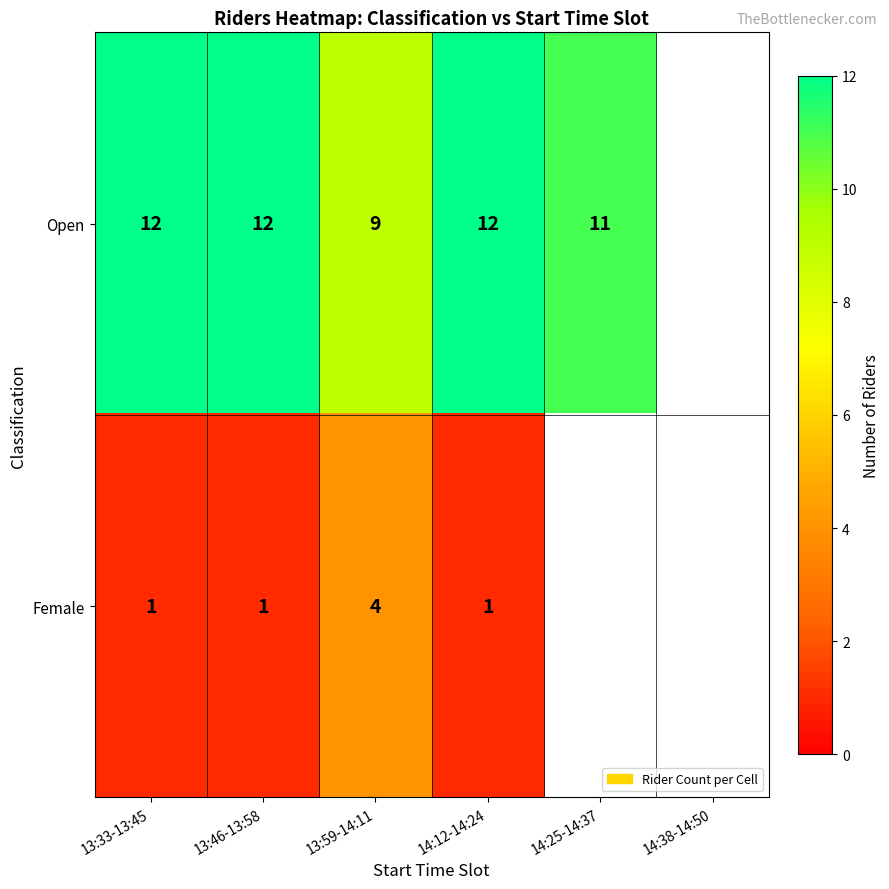

True or false: Open has a value of 2.0 at 13:59-14:11.

False